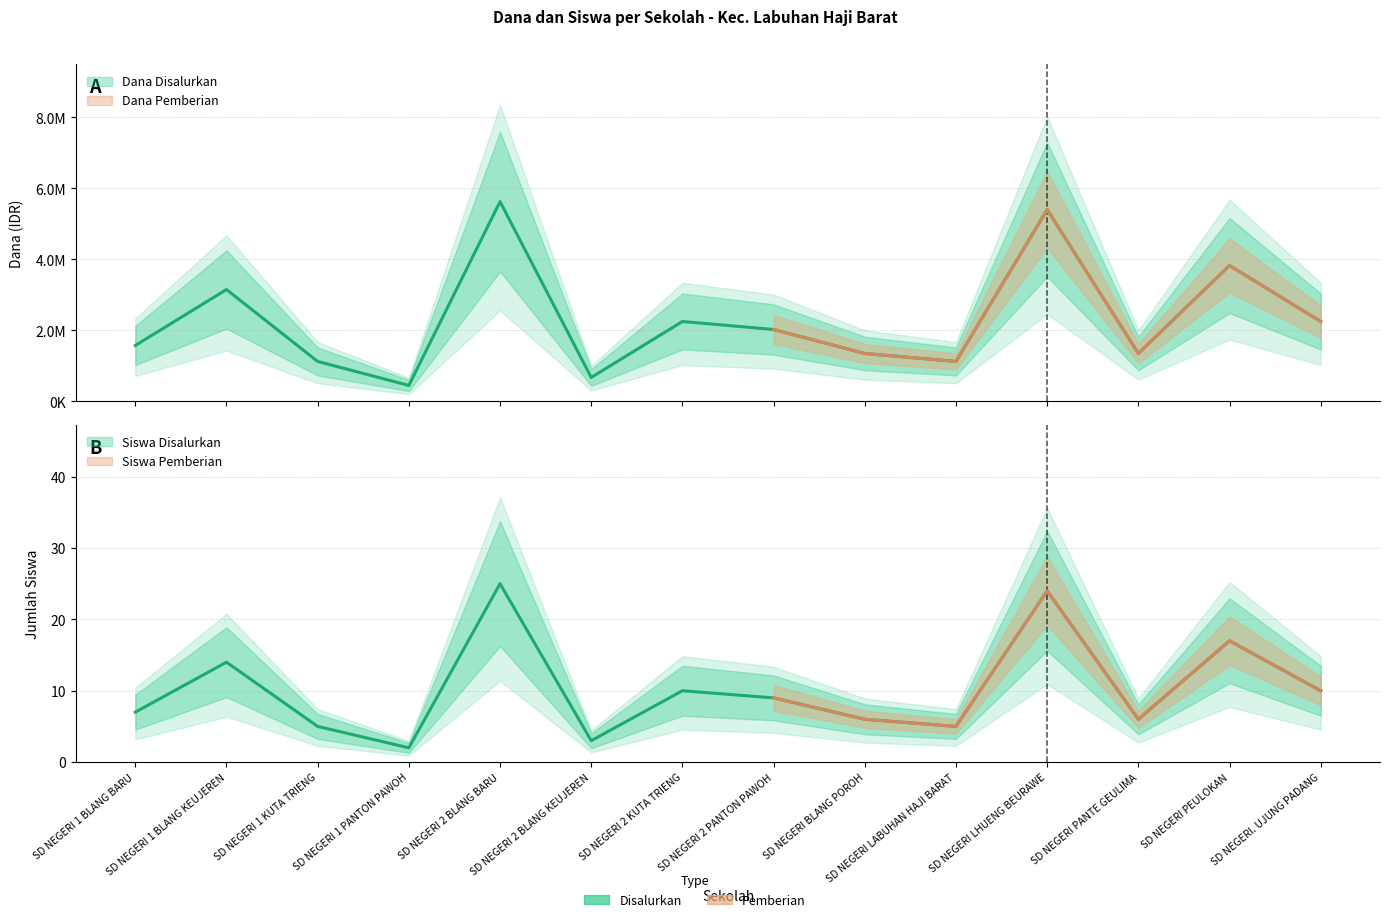

True or false: Dana Disalurkan and Dana Pemberian intersect in this chart.

False